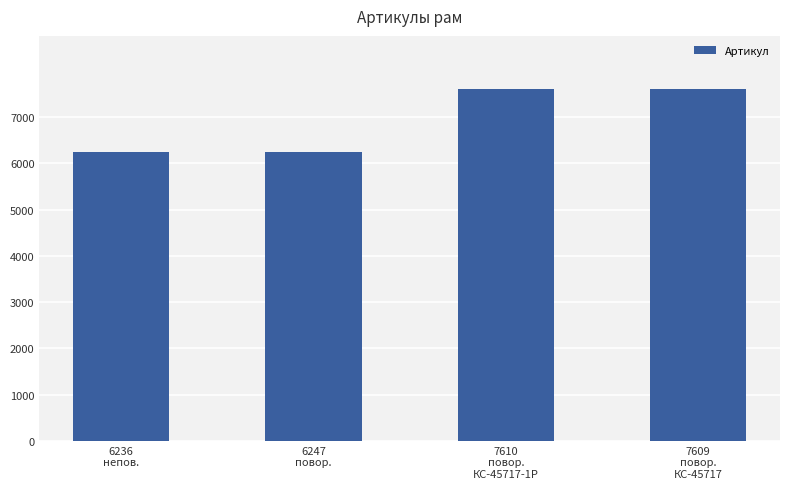

What is the smallest value displayed?

6236